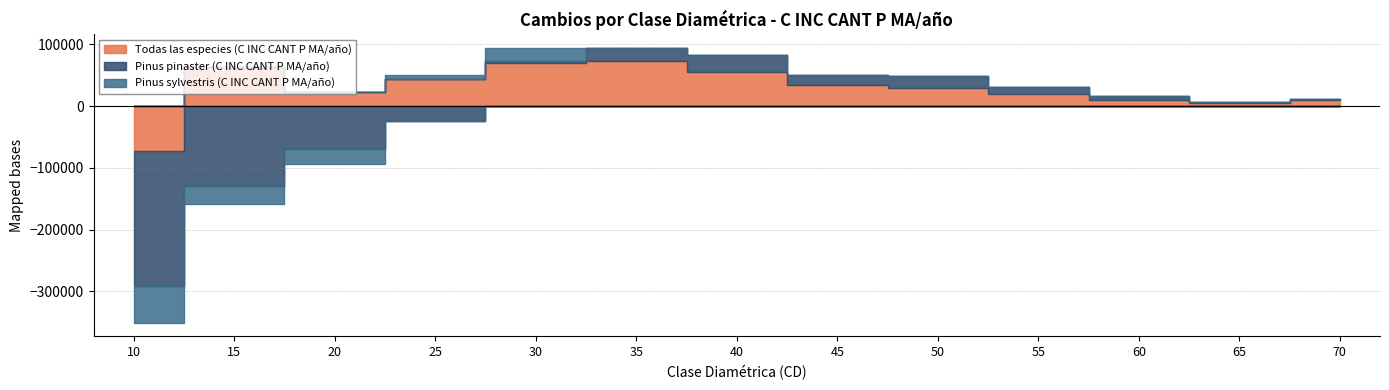

What is the value of the Todas las especies (C INC CANT P MA/año) point at the 5th from the left?

69296